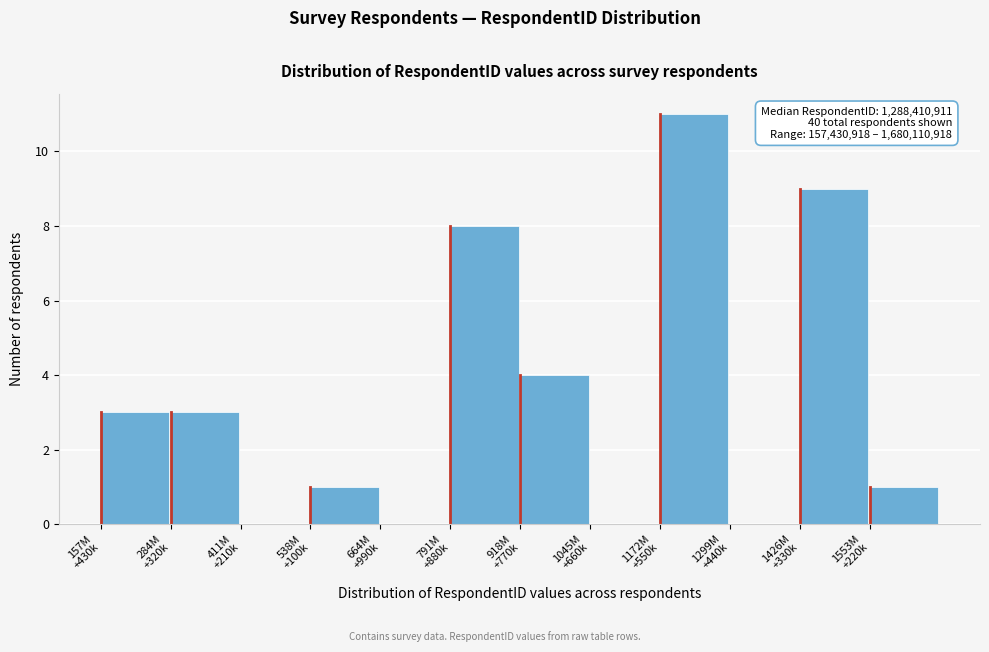

What is the greatest value displayed?

11